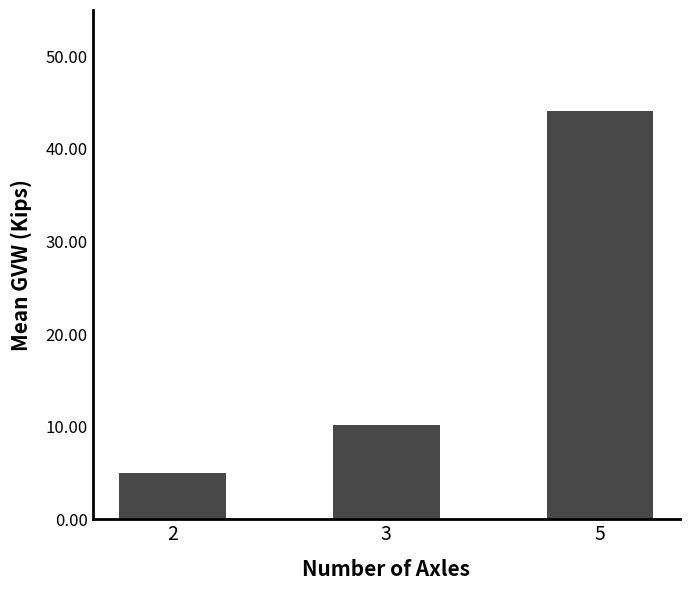

List the labels in order of value, smallest first.

2, 3, 5